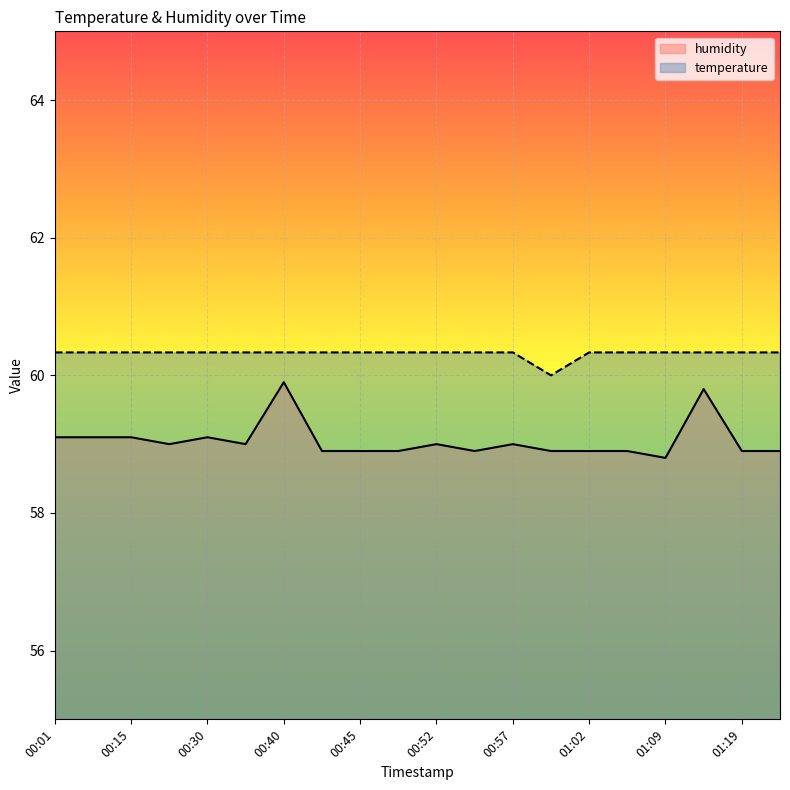

What is the label of the 2nd point from the right?

01:19